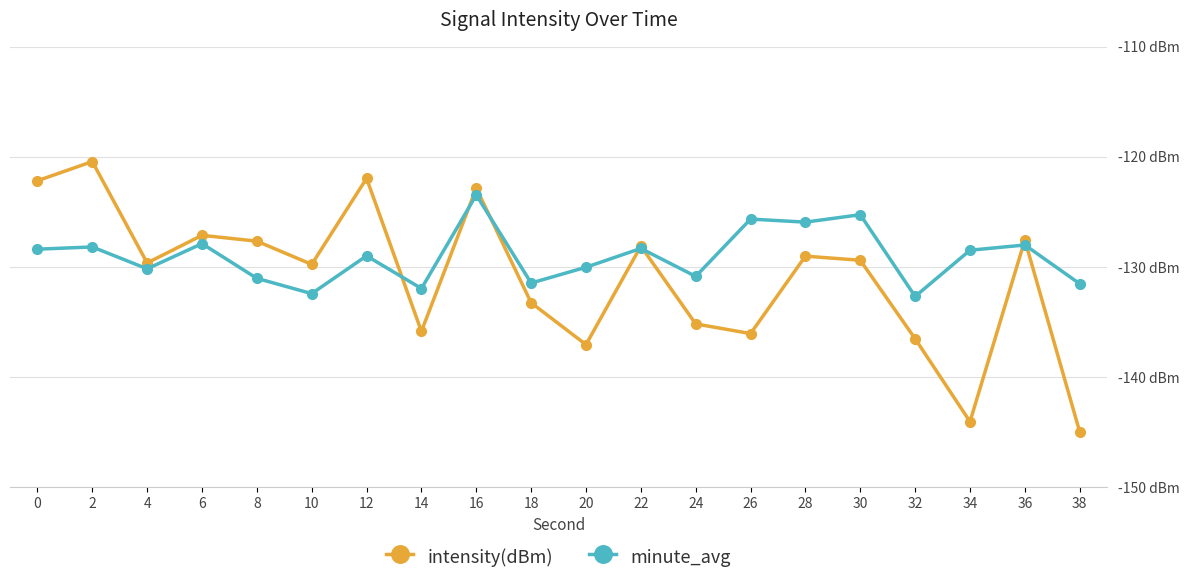

What is the sum of all intensity(dBm) values?

-2618.8